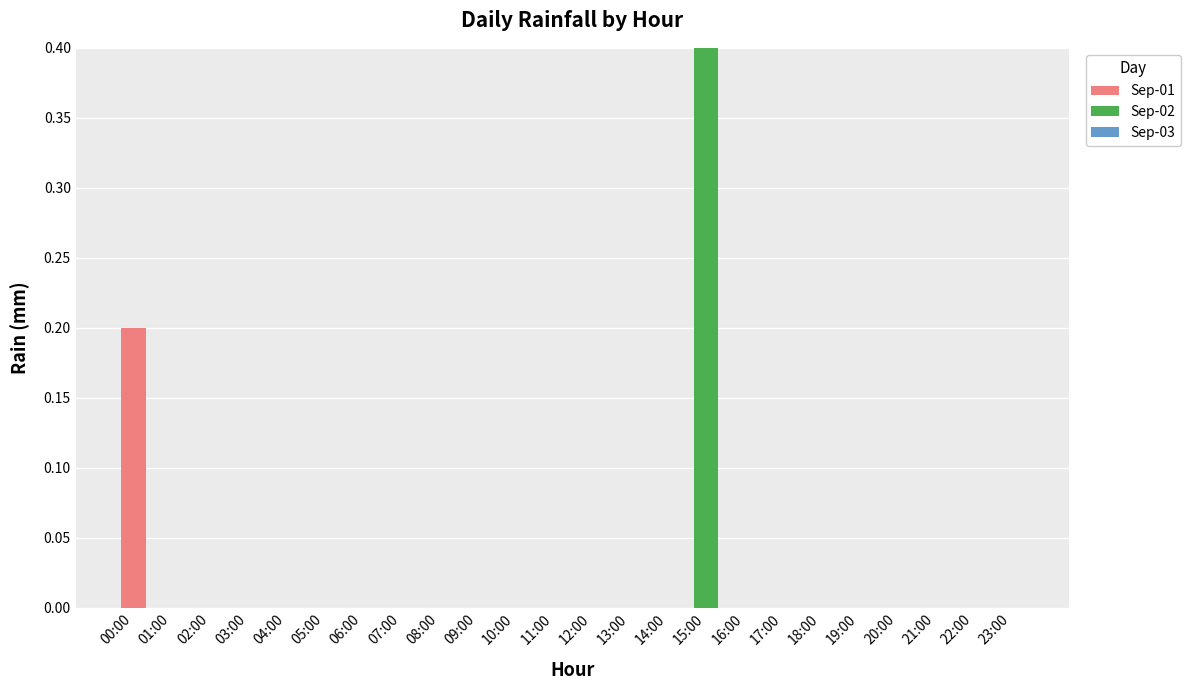

At which category is the sum across all series the highest?

15:00